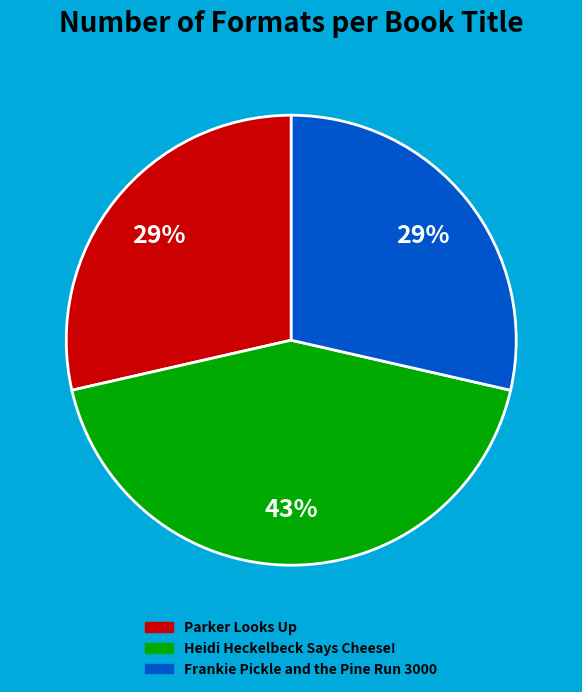

Is the sum of Parker Looks Up and Heidi Heckelbeck Says Cheese! greater than half?

Yes